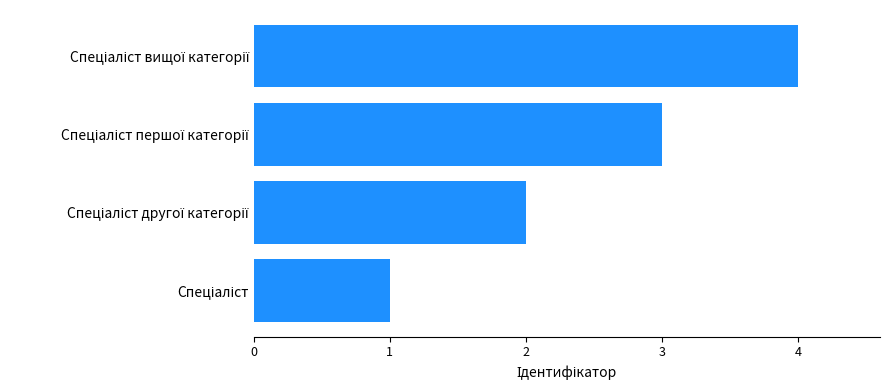

What is the maximum value shown in the chart?

4